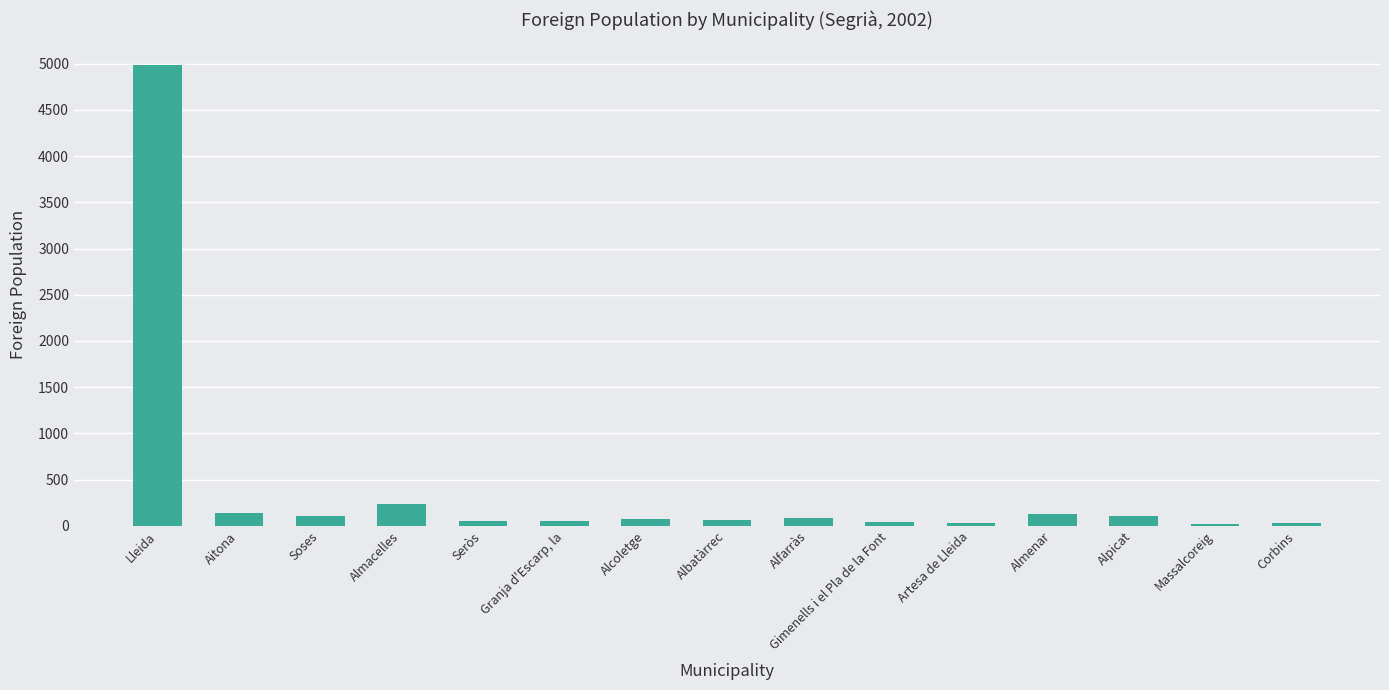

What position from the right is Seròs?

11